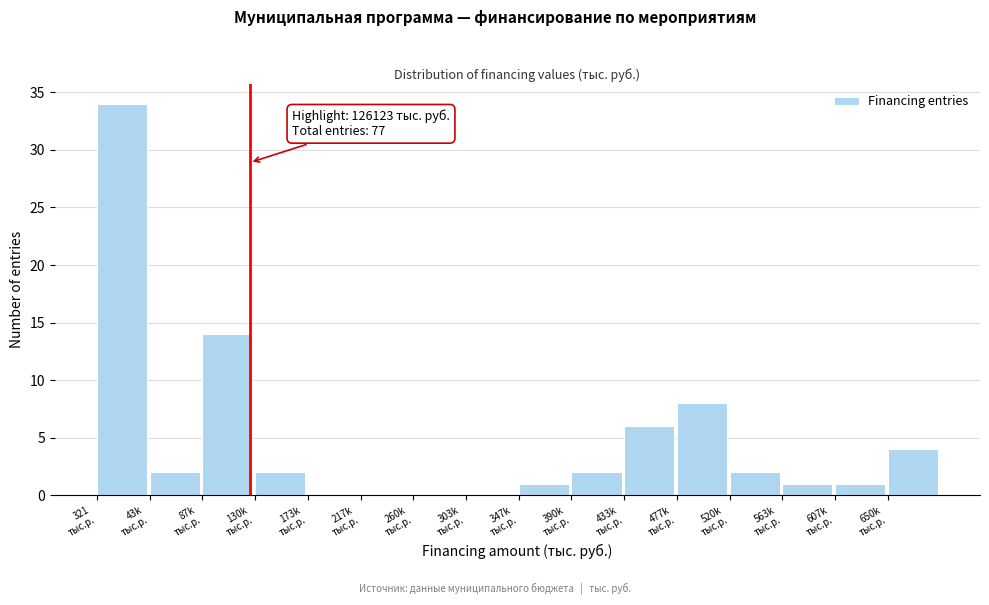

What is the sum of all values?

77